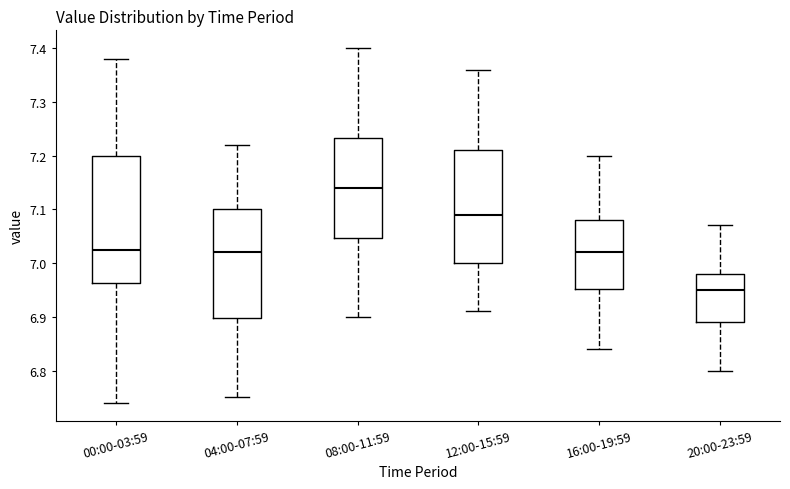

Which box is the tallest, from its lower edge to its upper edge?

00:00-03:59